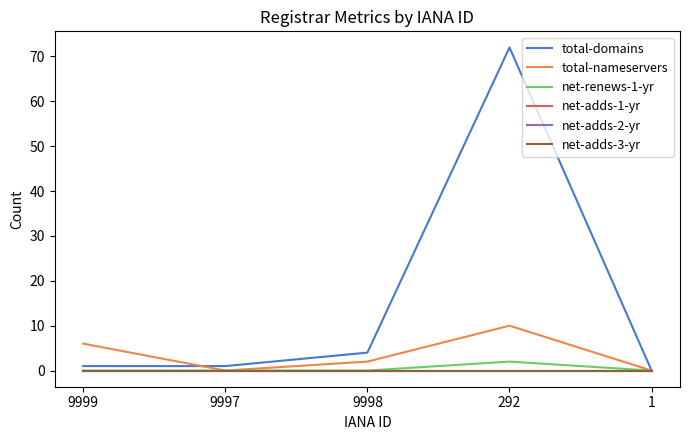

True or false: net-adds-2-yr and total-nameservers intersect in this chart.

False